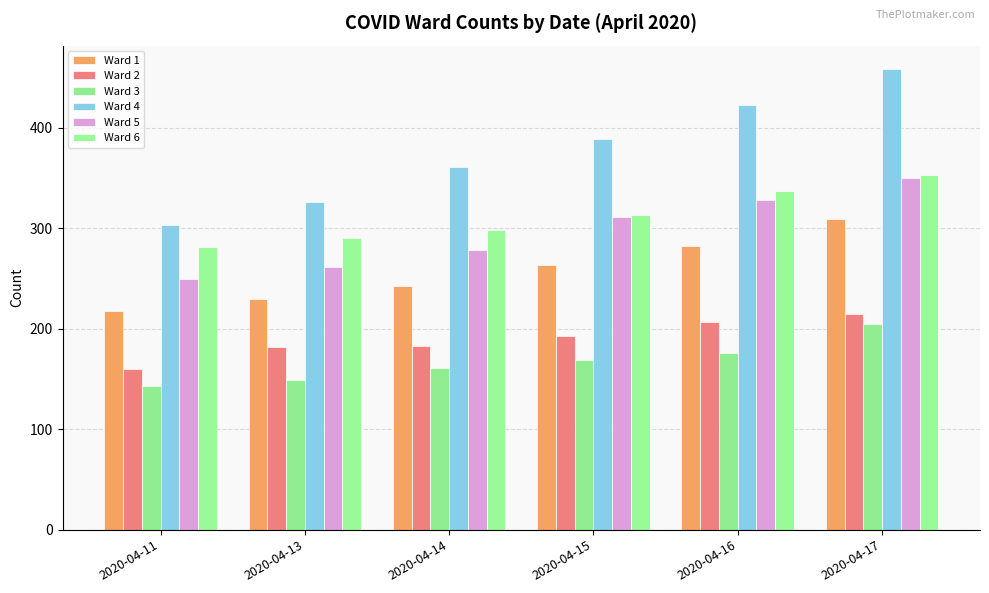

How many bars are there in each group?

6